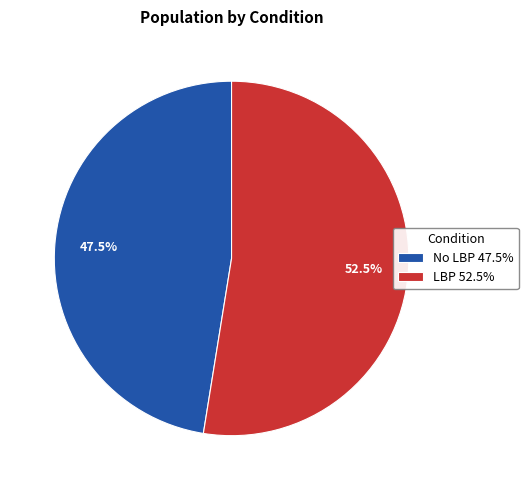

Between No LBP and LBP, which is larger?

LBP